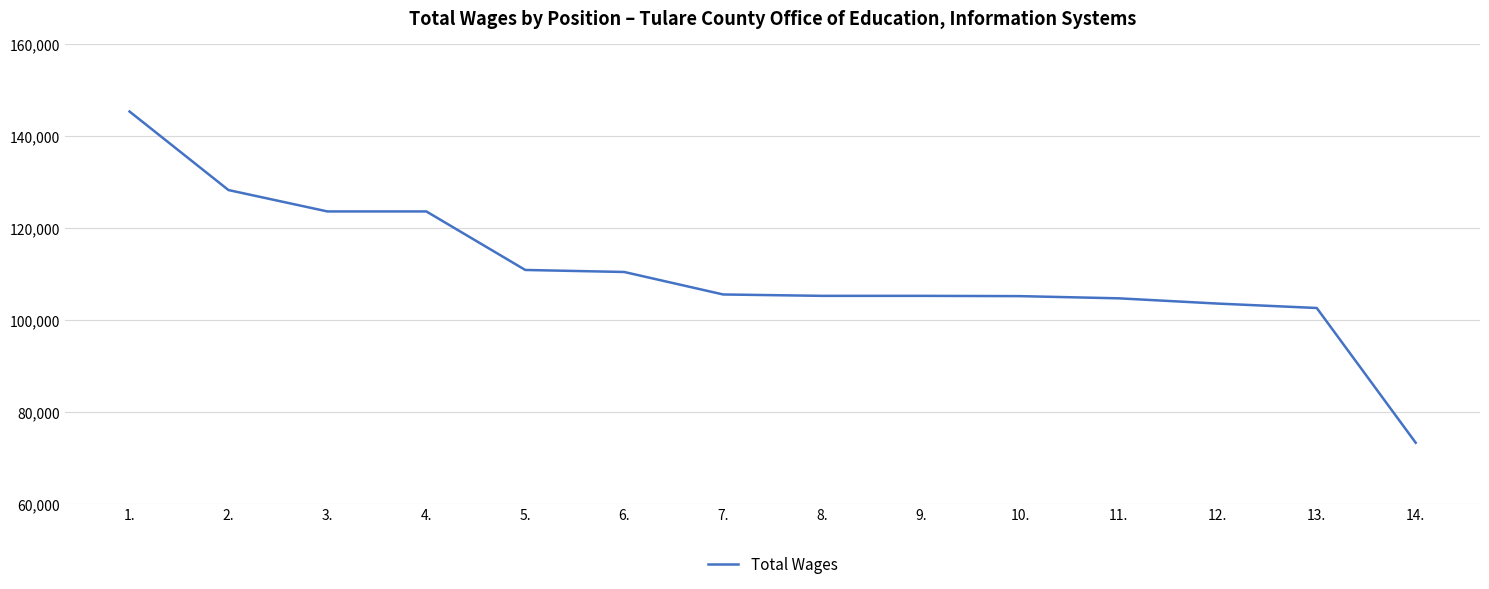

What is the approximate value at 9., to the nearest 10?

105210